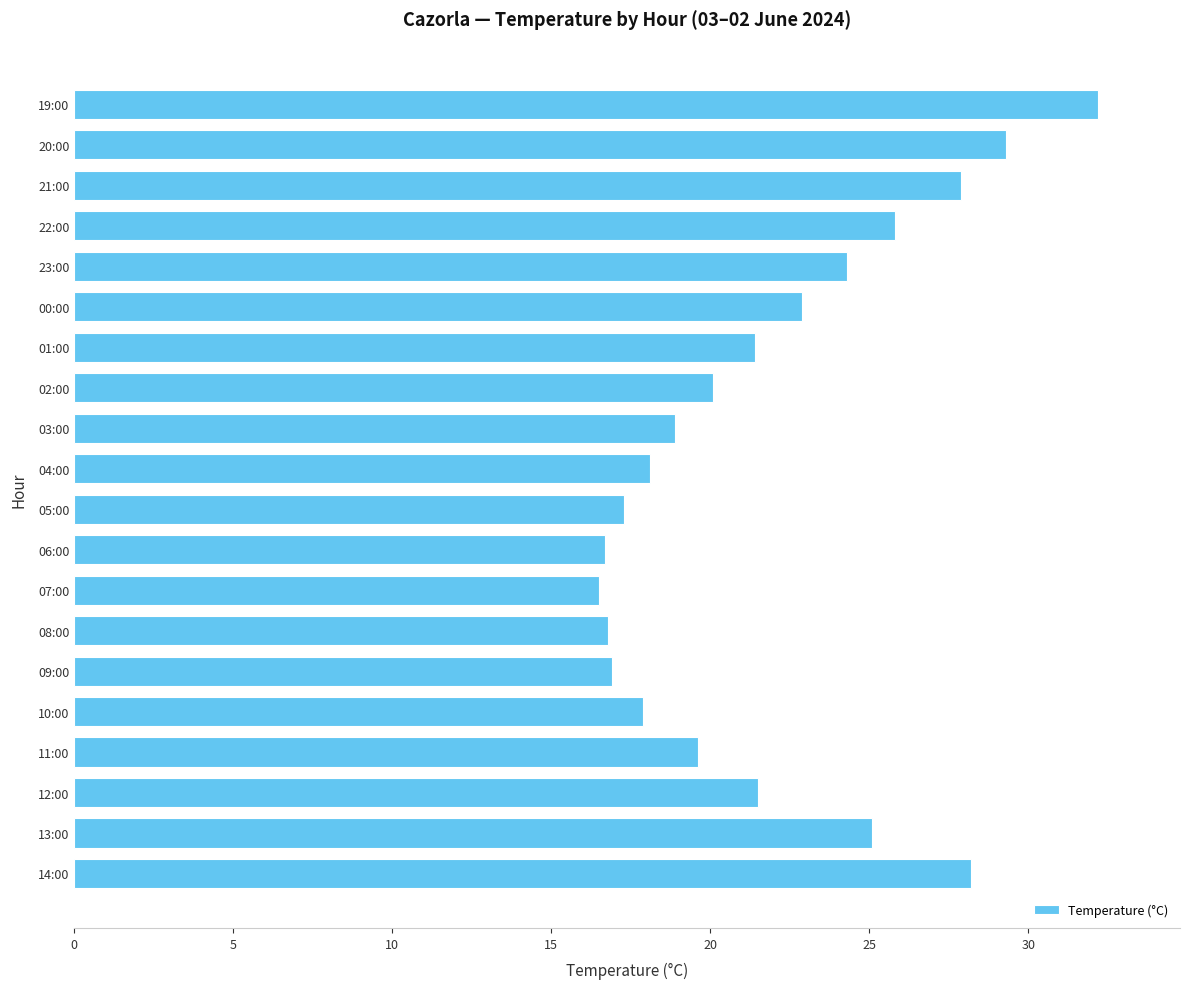

How many series are shown in this chart?

1